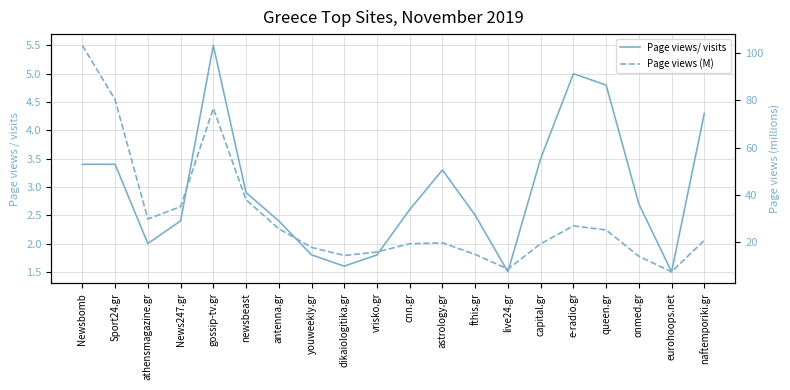

What is the label of the 2nd point from the right?

eurohoops.net